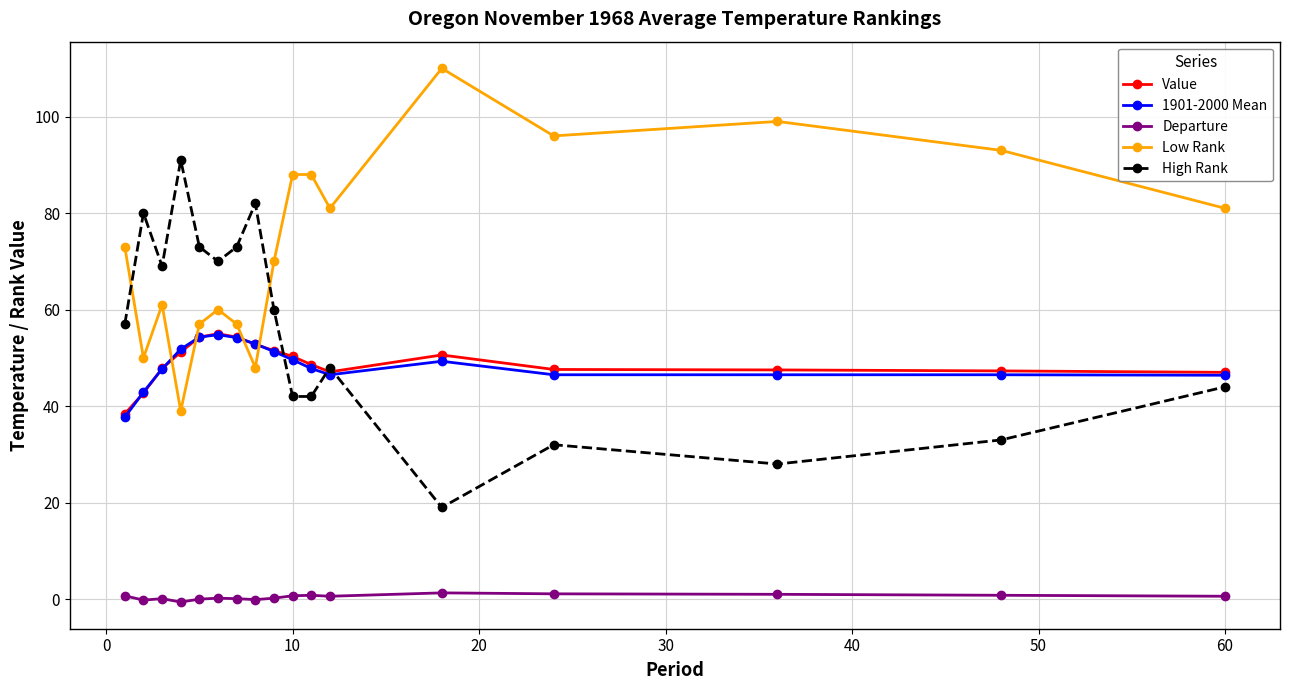

What is the minimum value for Low Rank?

39.0